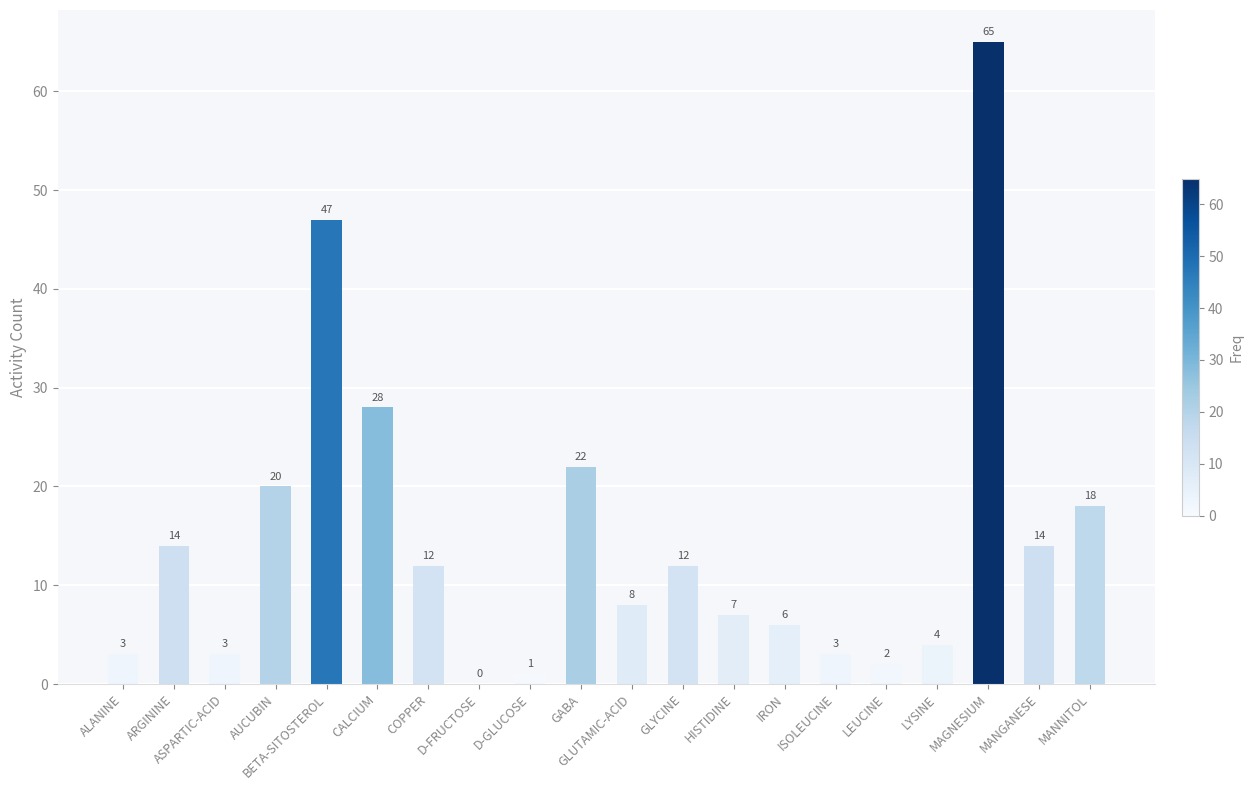

What is the sum of the values at D-FRUCTOSE and CALCIUM?

28